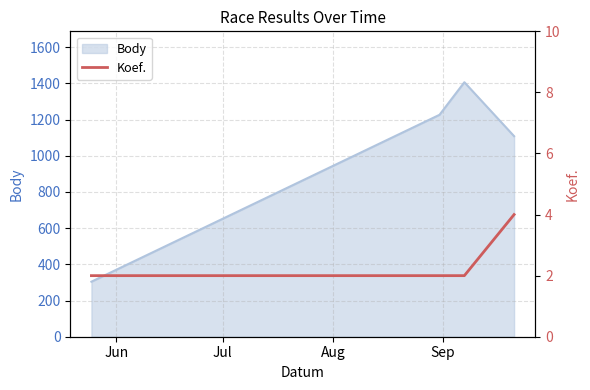

What is the maximum value for Body?

1406